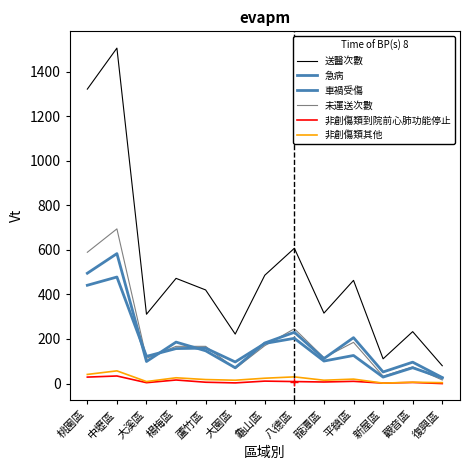

Is this an area chart (filled region under the line)?

No